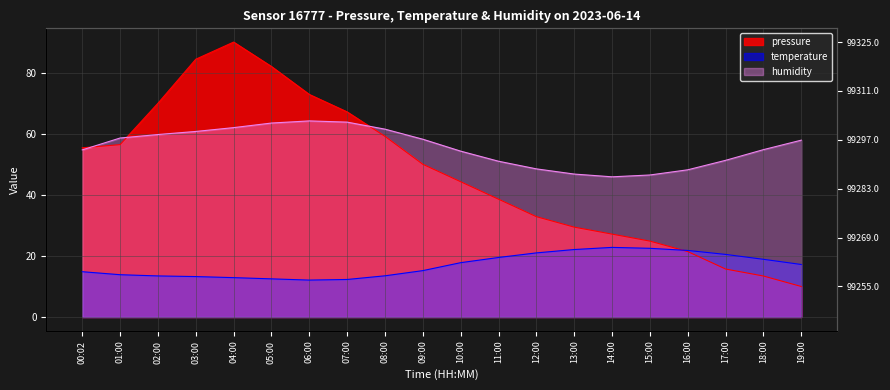

What is the sum of the pressure values at 17:00 and 14:00?

42.9